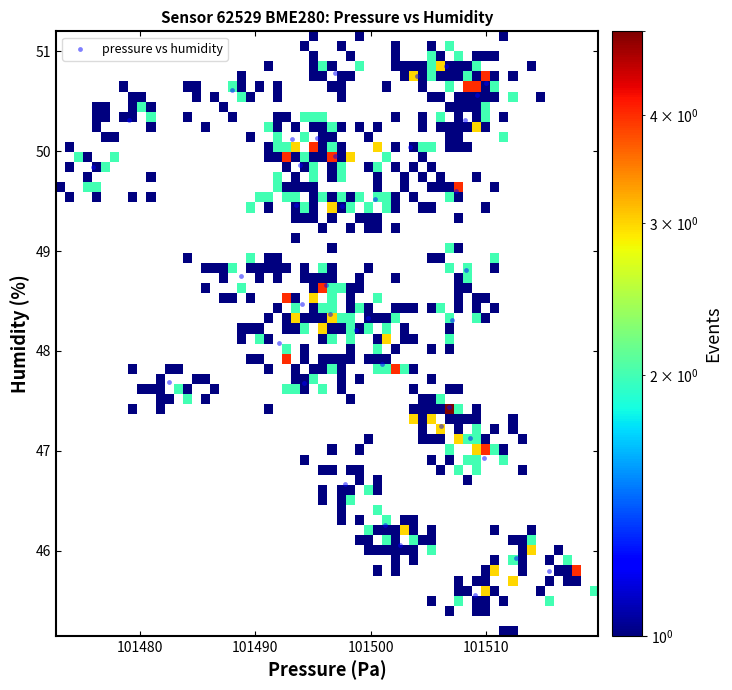

What is the range of X values (max minus min)?

39.6